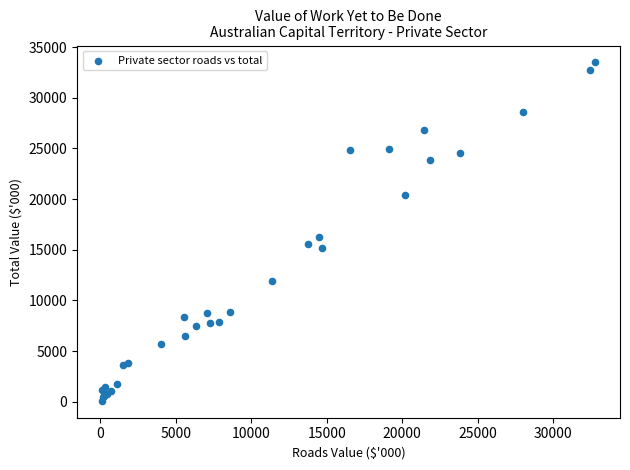

What Y value in the scatter plot is closest to 16785?

16236